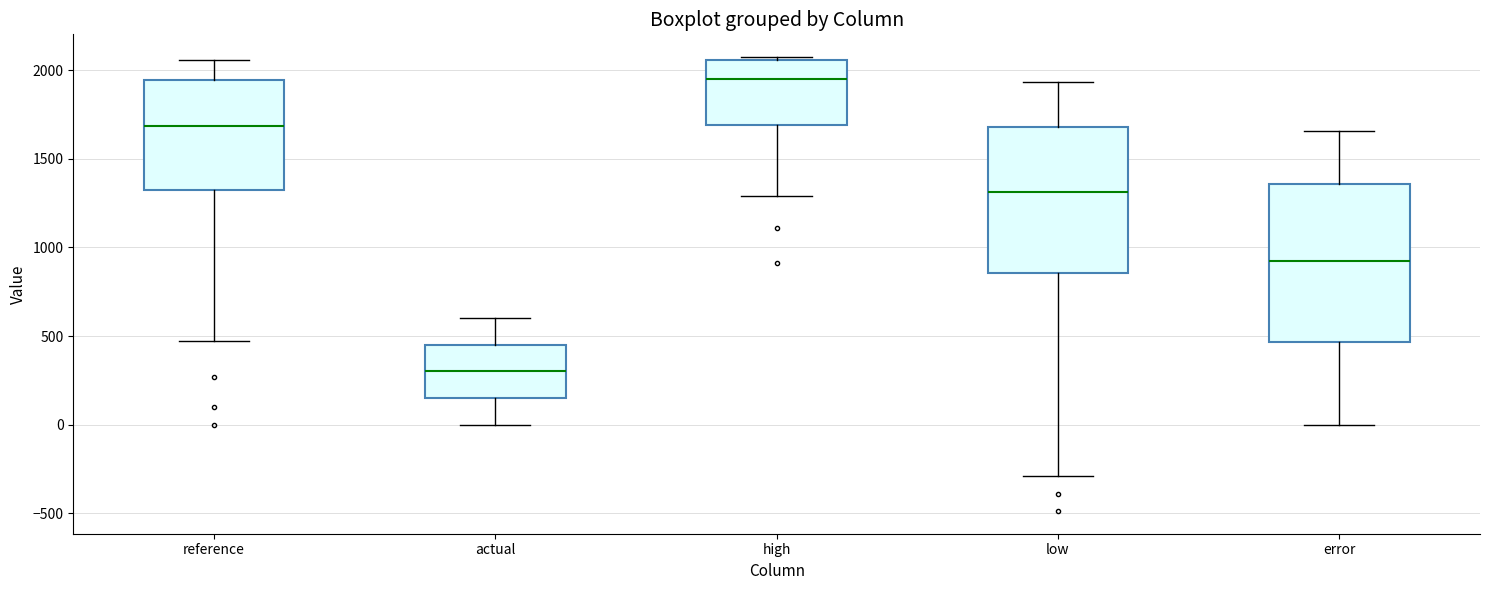

Comparing the boxes themselves (not the whiskers), which one is the tallest?

error